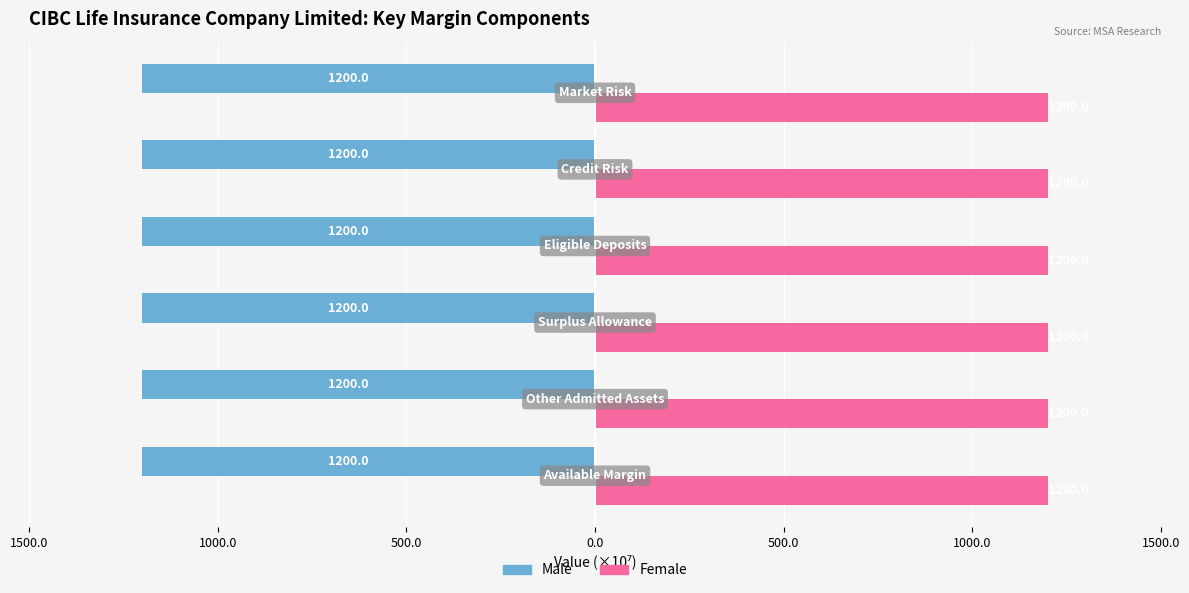

How many Female values are between 1200 and 1201?

6